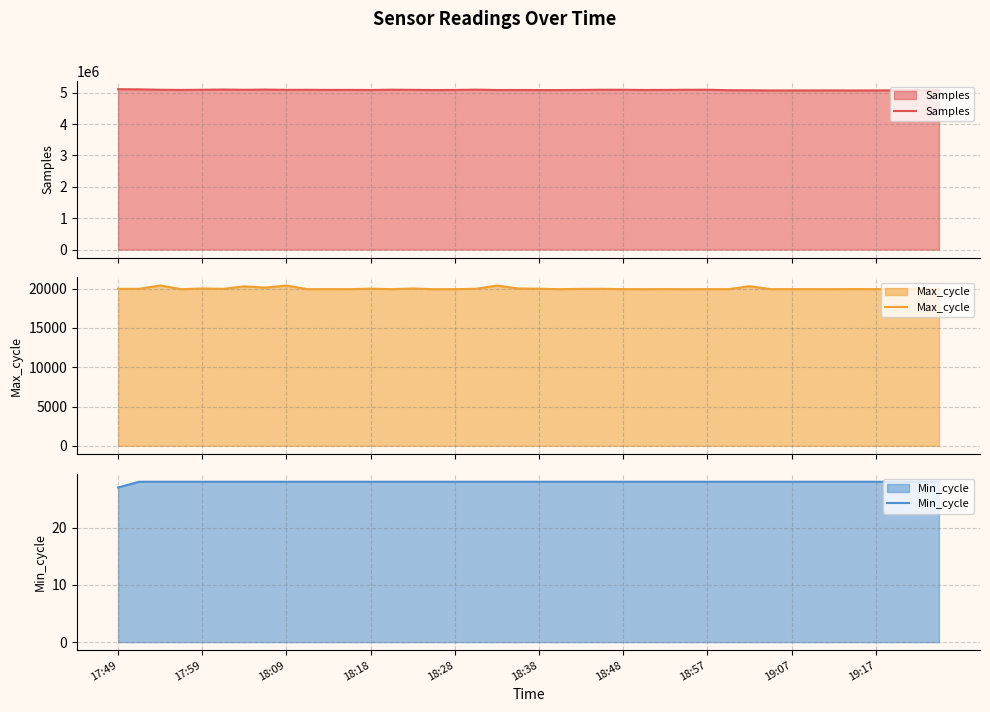

What is the total value across all series at 17?

5119787